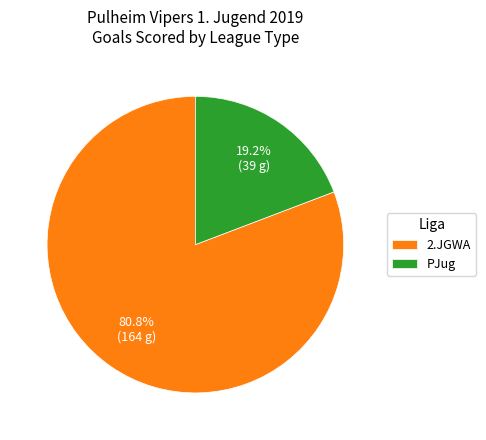

Which category has the biggest portion of the pie?

2.JGWA